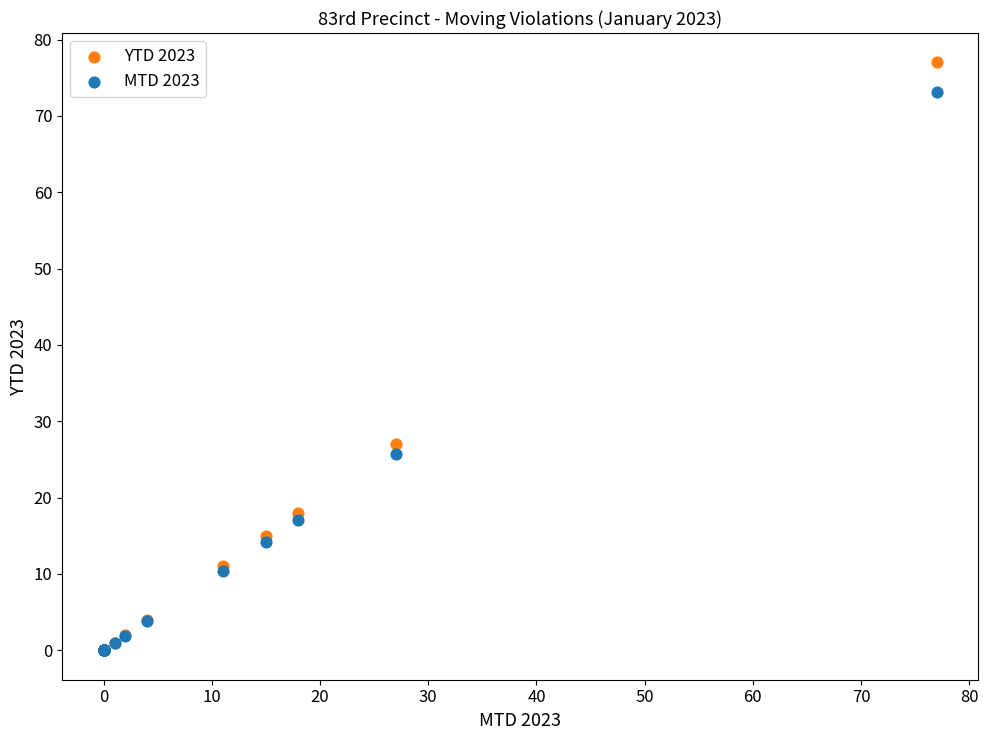

In the YTD 2023 series, what Y value is closest to 38?

27.0